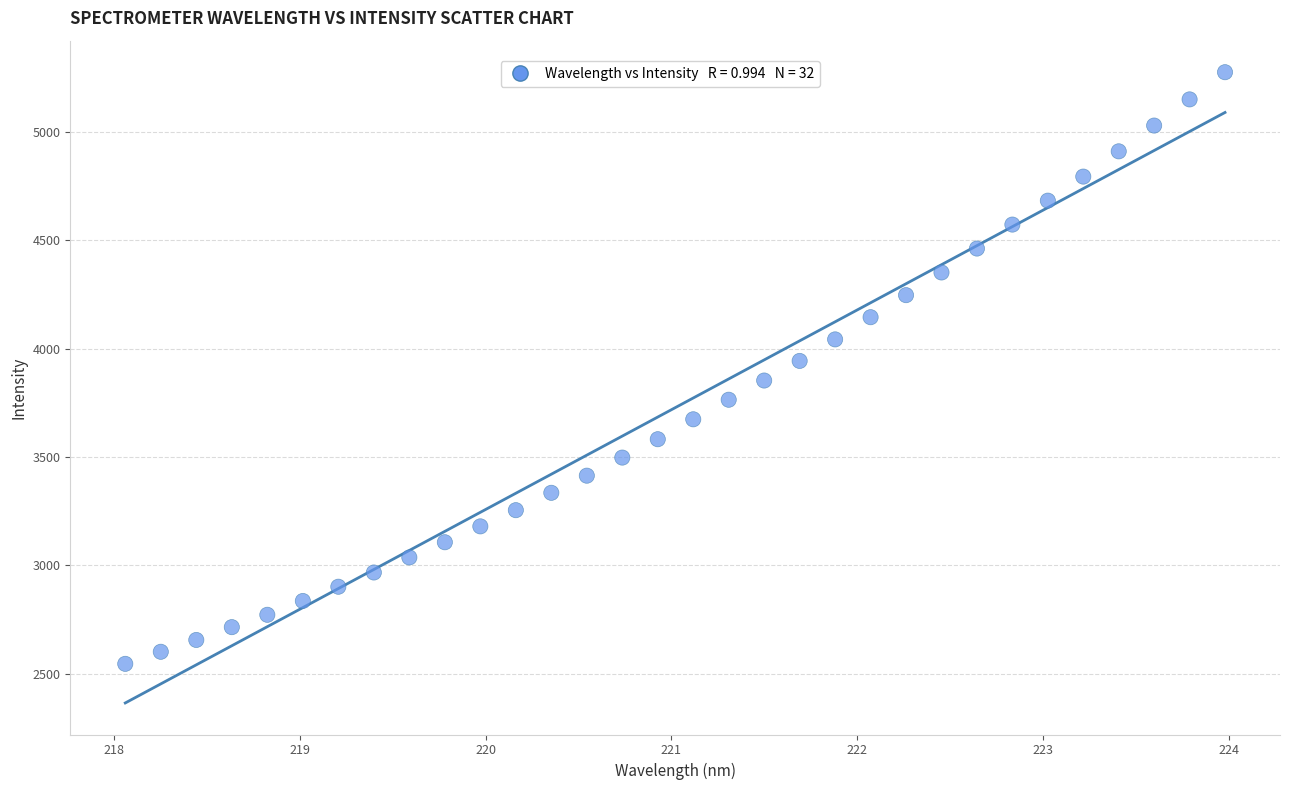

What is the range of X values (max minus min)?

5.9